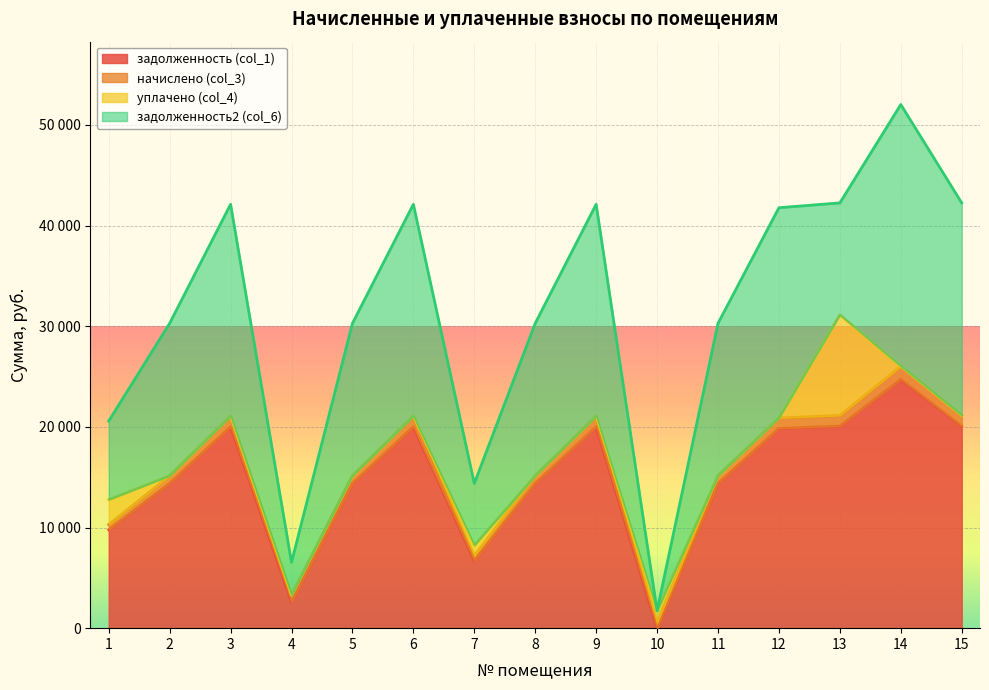

Reading left to right, what are all the values shown in this chart?

задолженность (col_1): 1=9777.7	2=14390.4	3=20010.1	4=2603.3	5=14390.4	6=20010.1	7=6677.7	8=14390.4	9=20010.1	10=0.0	11=14390.4	12=19847.8	13=20075.2	14=24720.4	15=20075.2
начислено (col_3): 1=512.0	2=753.5	3=1047.8	4=665.1	5=753.5	6=1047.8	7=512.0	8=753.5	9=1047.8	10=537.5	11=753.5	12=1039.3	13=1051.2	14=1294.5	15=1051.2
уплачено (col_4): 1=2480.0	2=0.0	3=0.0	4=0.0	5=0.0	6=0.0	7=1040.8	8=0.0	9=0.0	10=1190.0	11=0.0	12=0.0	13=10000.0	14=0.0	15=0.0
задолженность2 (col_6): 1=7809.7	2=15143.9	3=21057.9	4=3268.4	5=15143.9	6=21057.9	7=6149.0	8=15143.9	9=21057.9	10=0.0	11=15143.9	12=20887.1	13=11126.4	14=26014.8	15=21126.4